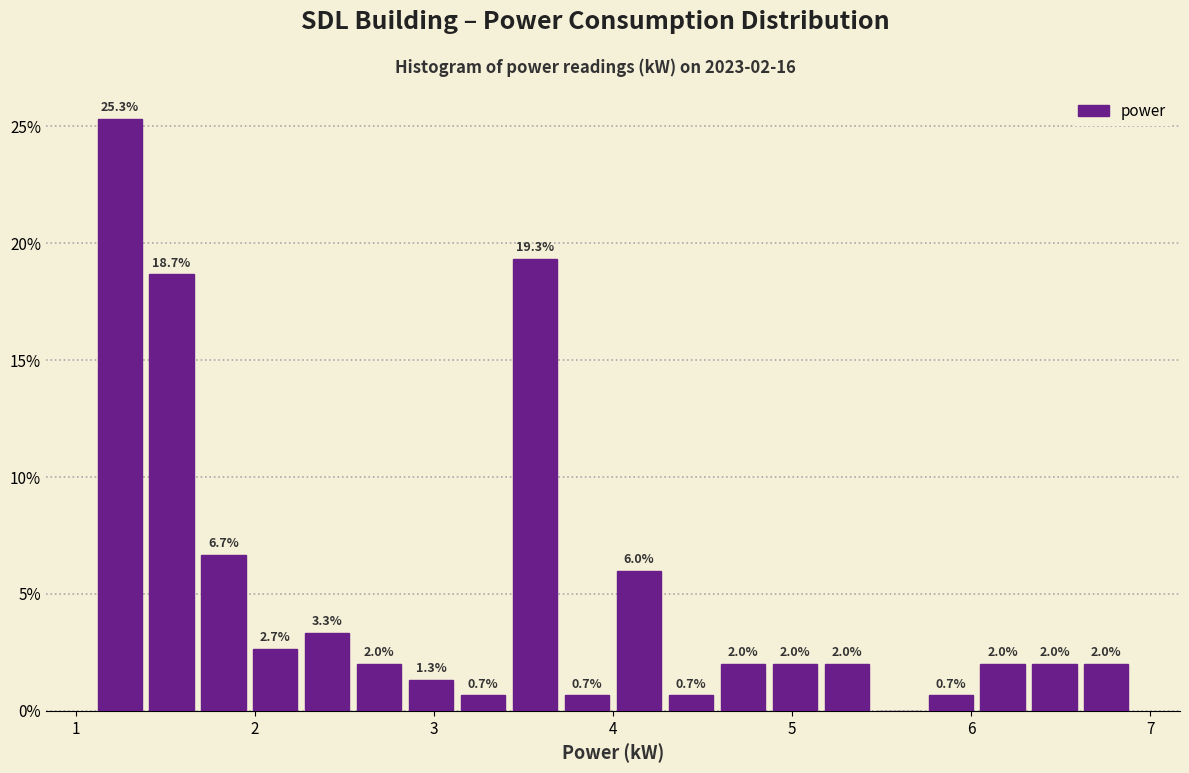

Read against the x-axis, roughly where is the centre of the tallest bar?

1.2